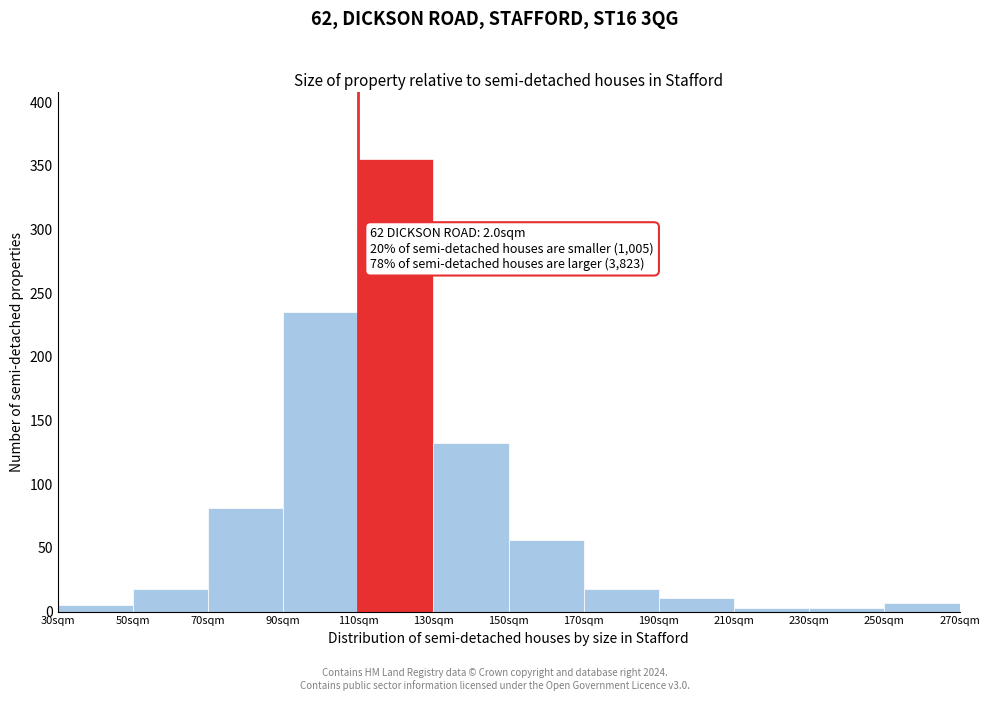

Reading left to right, list all the values displayed in this chart.

5	18	81	235	355	132	56	18	11	3	3	7